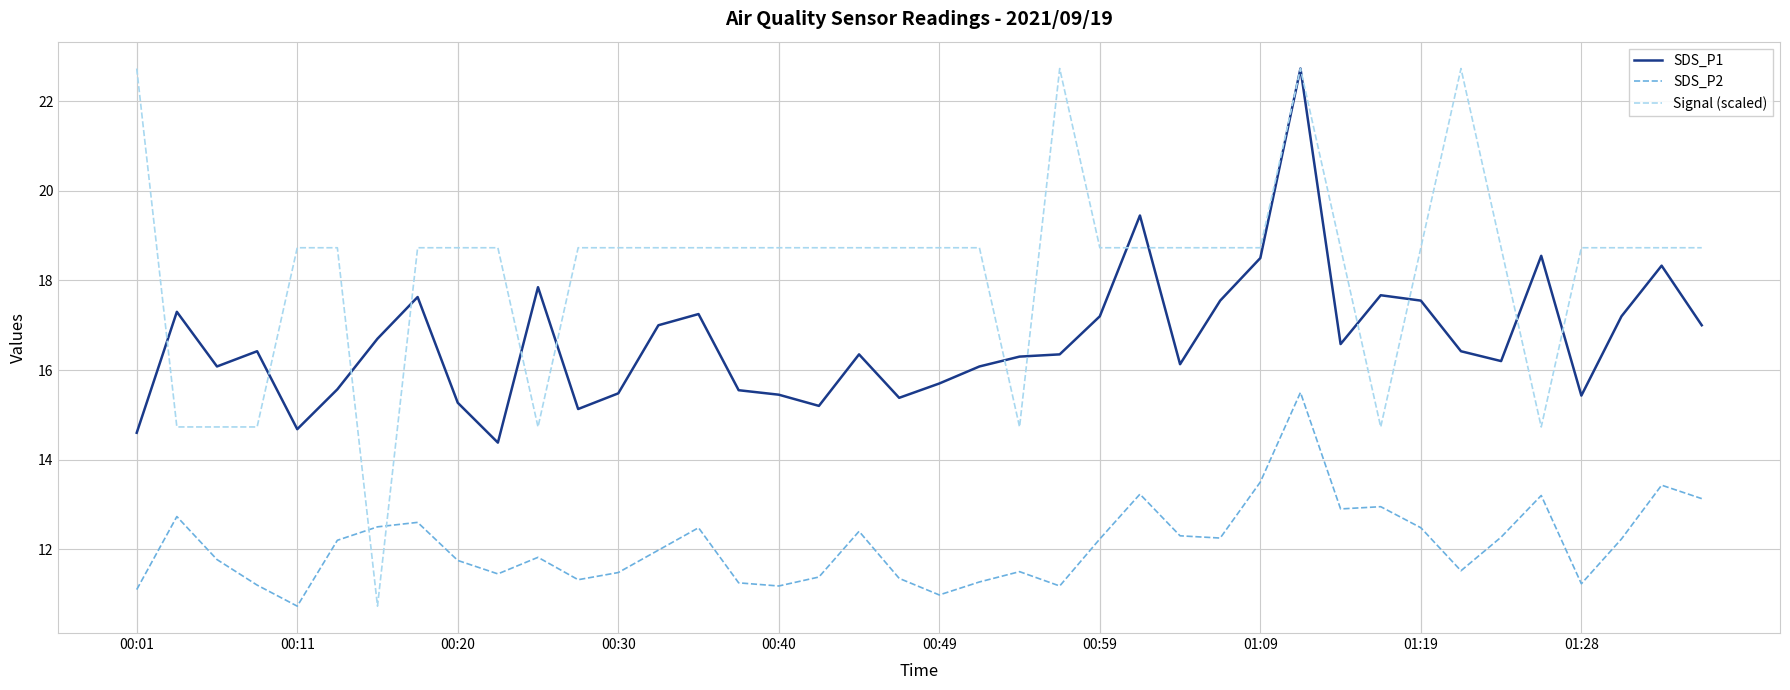

What is the difference between the maximum and second lowest values in the SDS_P2 series?

4.5